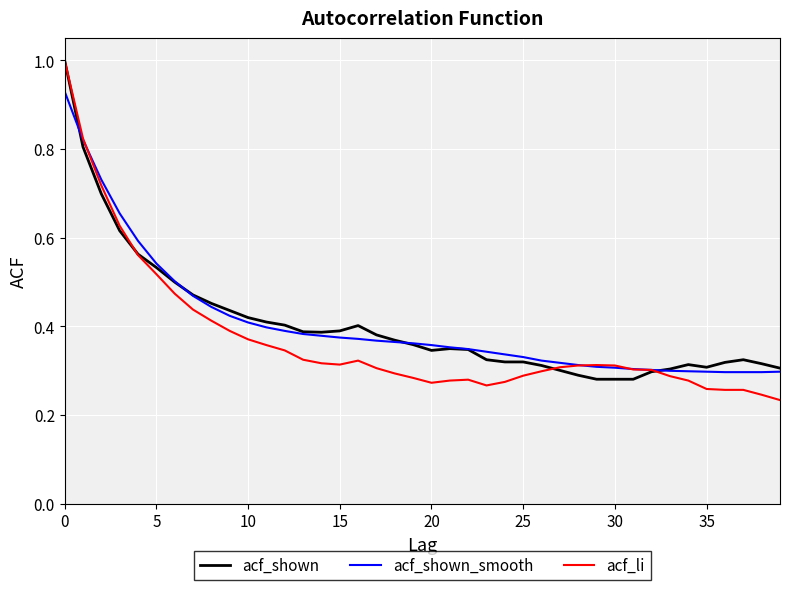

What are all the series names shown in the legend?

acf_shown, acf_shown_smooth, acf_li